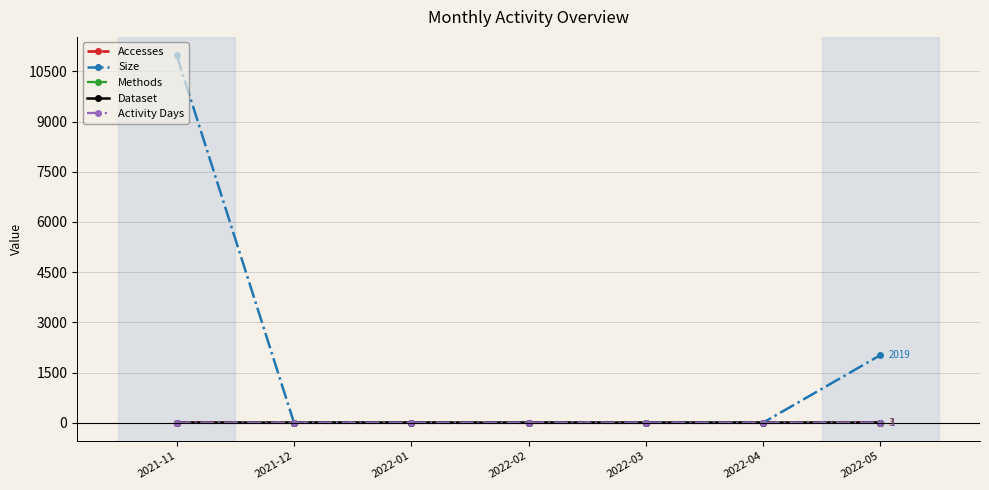

Is this an area chart (filled region under the line)?

No